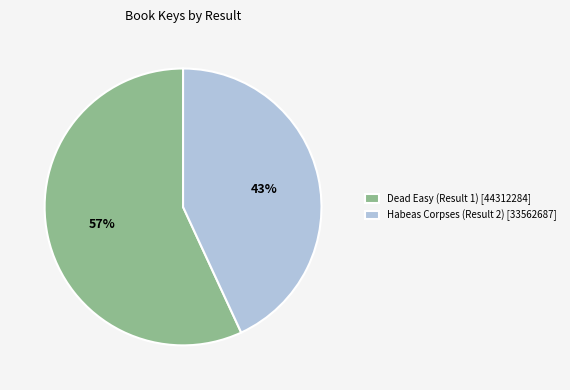

Which category accounts for the majority?

Dead Easy (Result 1)